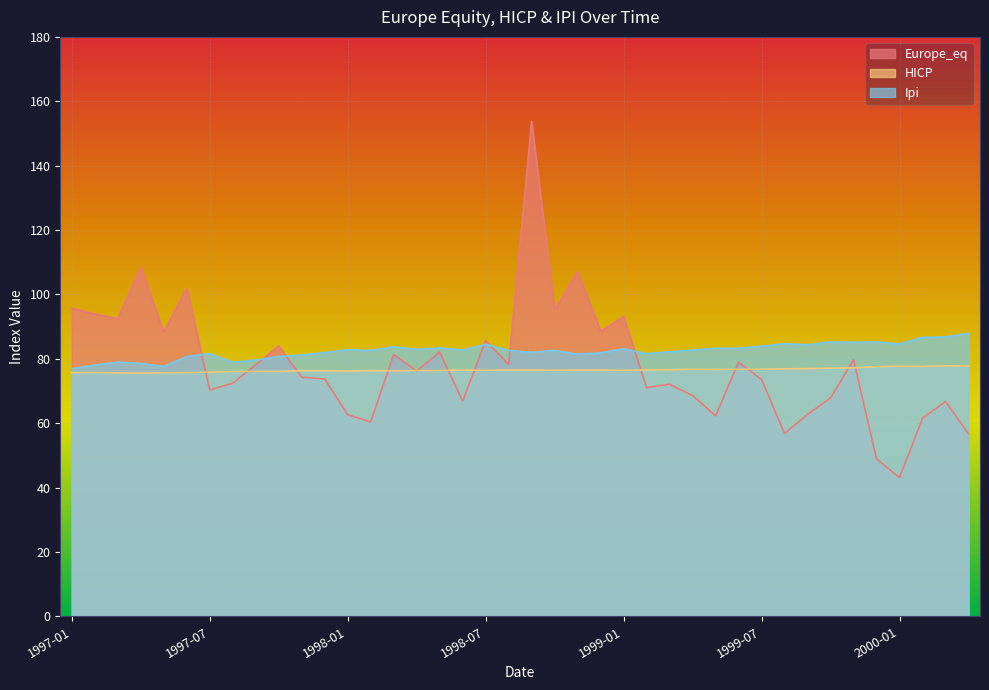

What is the sum of the Europe_eq values at 1998-02 and 1997-11?

134.7